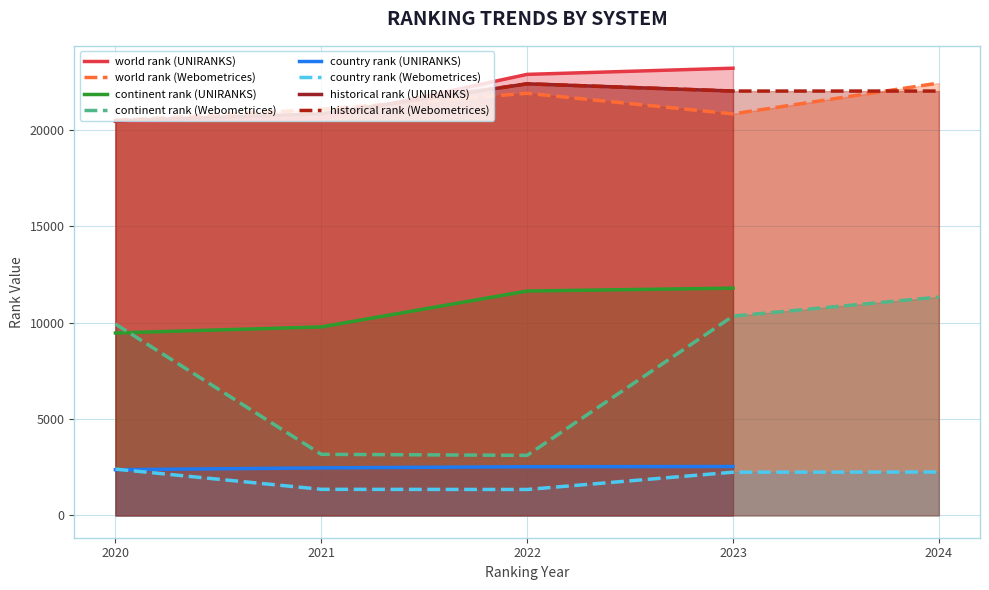

Which label corresponds to the largest value in the chart?

UNIRANKS 2023